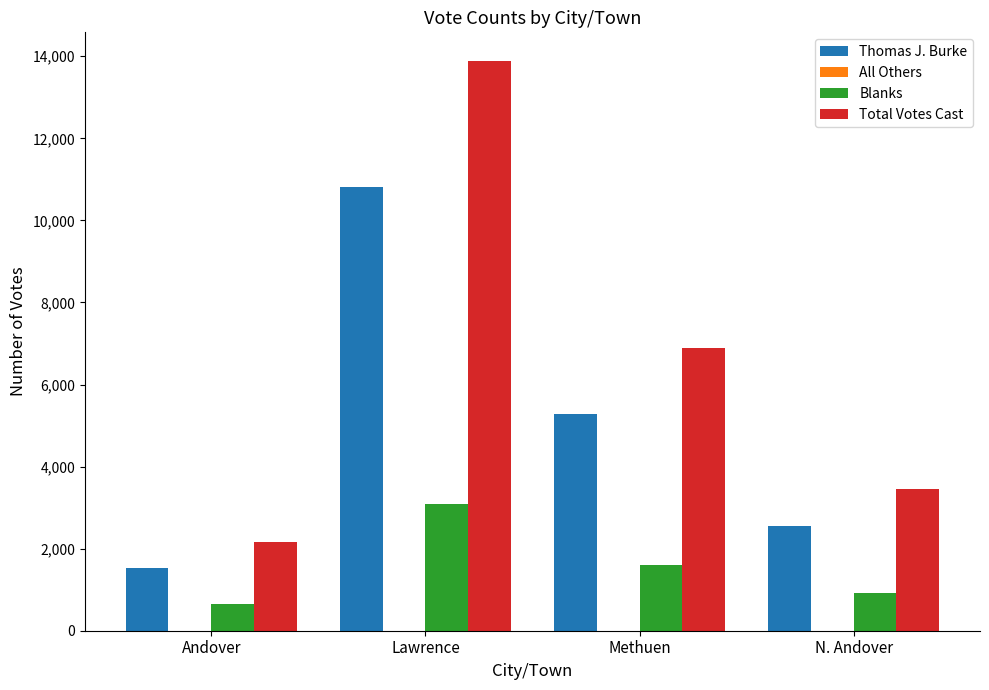

What is the sum of all Blanks values?

6246